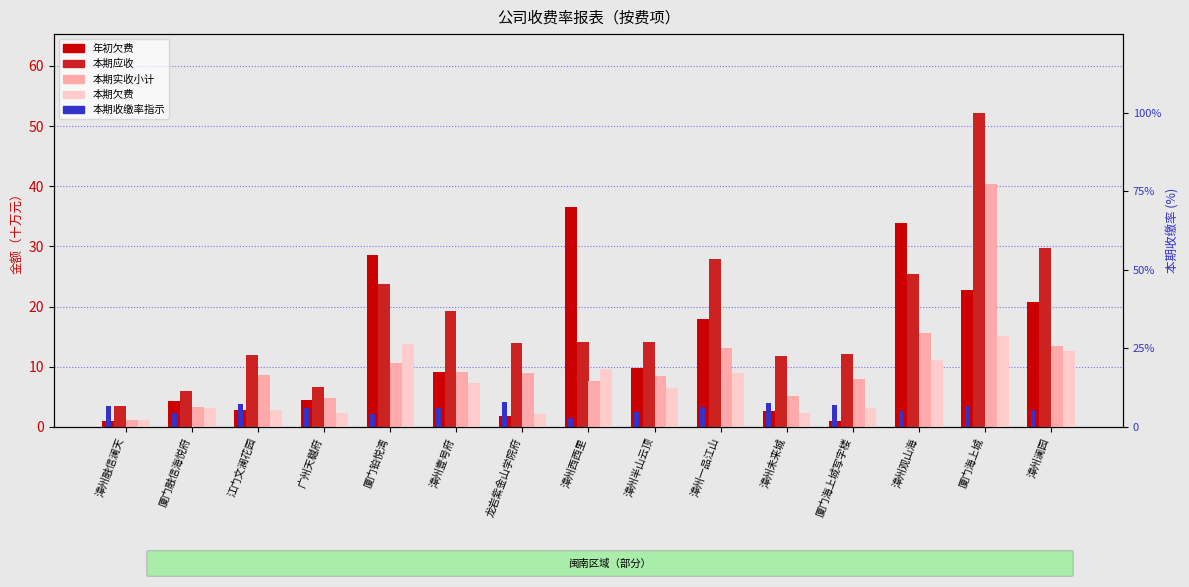

List the series in order of their overall mean, lowest first.

本期收缴率指示, 本期欠费, 本期实收小计, 年初欠费, 本期应收